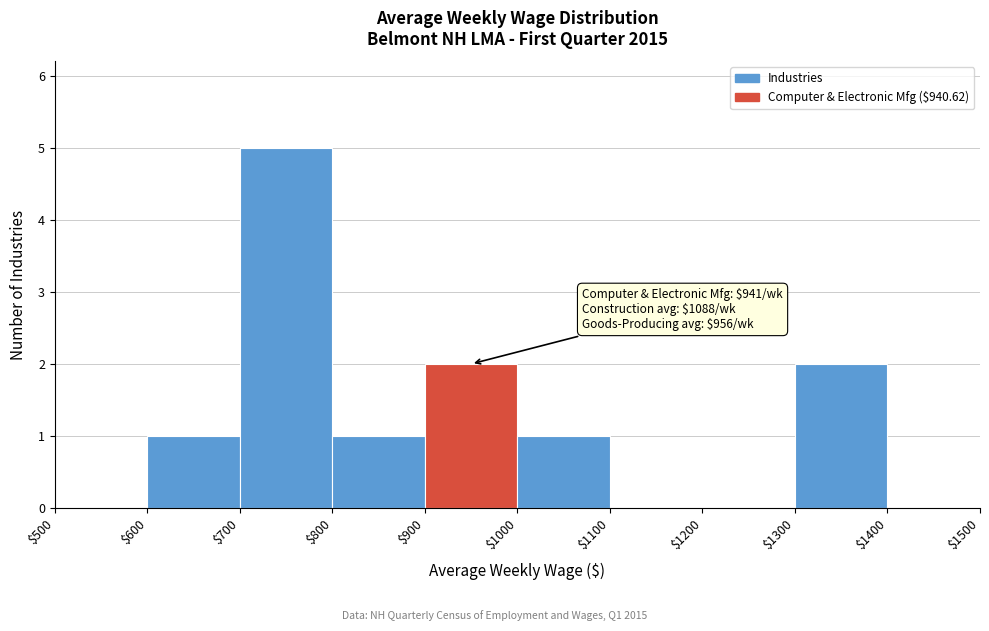

Which range on the x-axis has the tallest bar?

$700 to $800